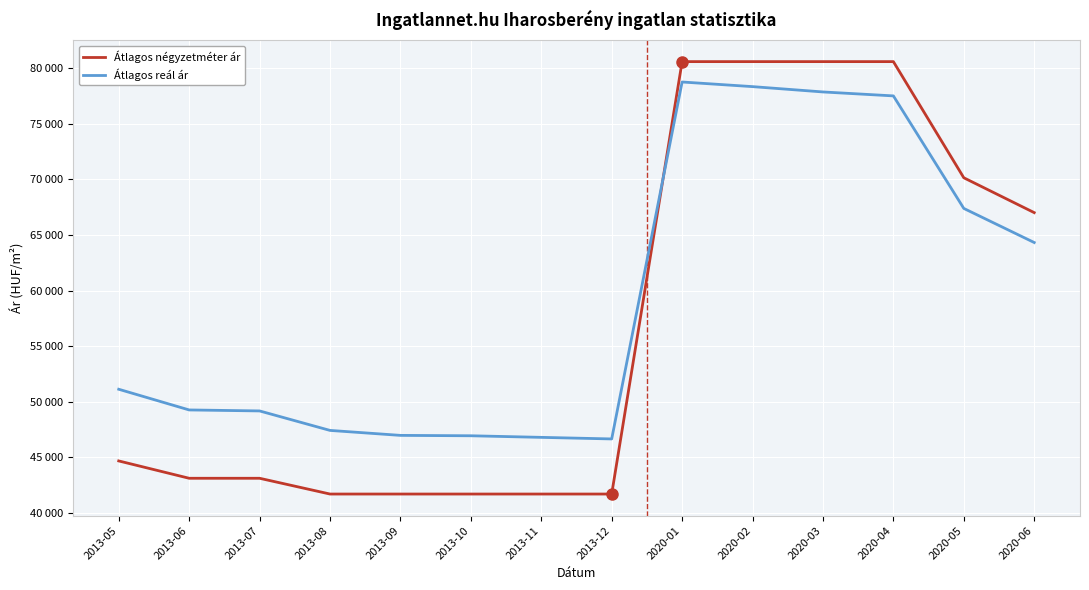

Does the chart display data point markers on the line(s)?

No